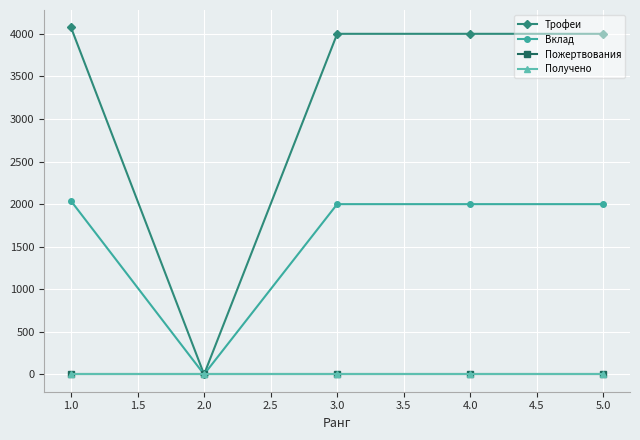

True or false: Трофеи and Получено intersect in this chart.

False